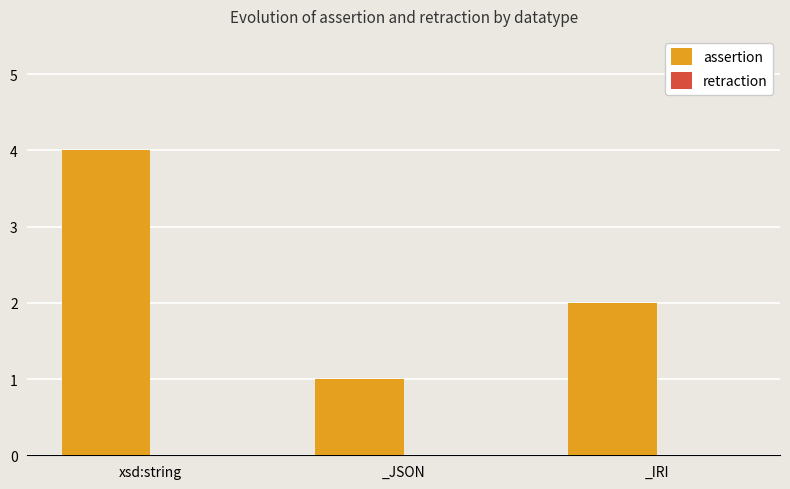

True or false: the data shows 1 at _JSON.

True